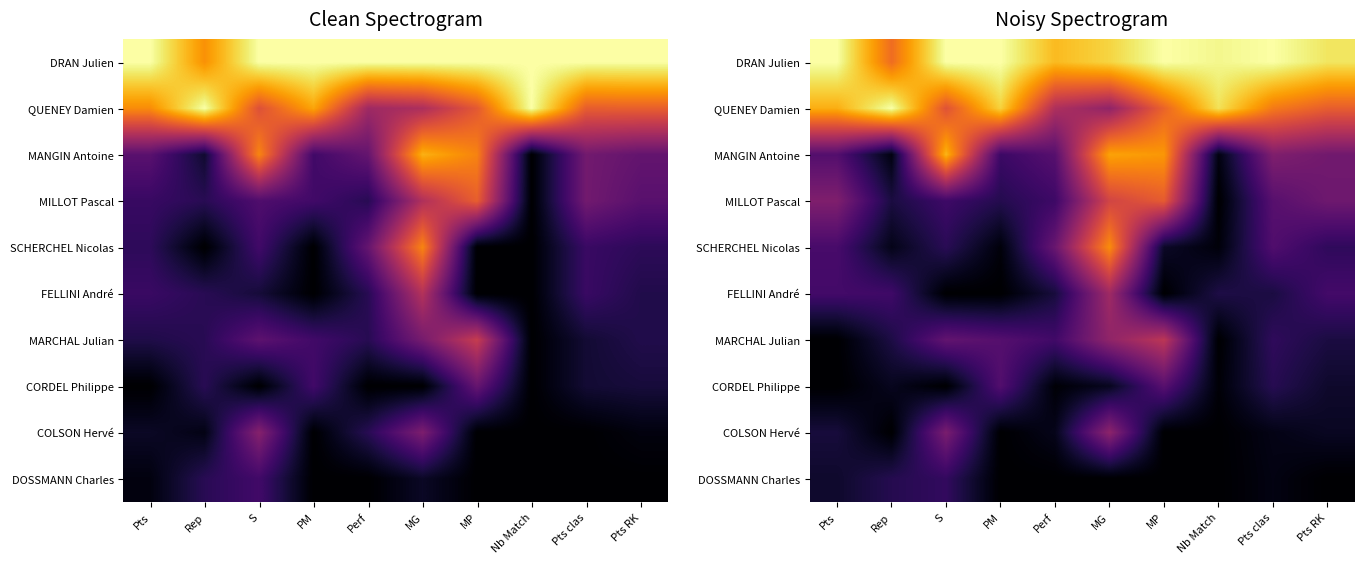

Is the value of COLSON Hervé at Perf greater than the value of DOSSMANN Charles at Pts RK?

Yes